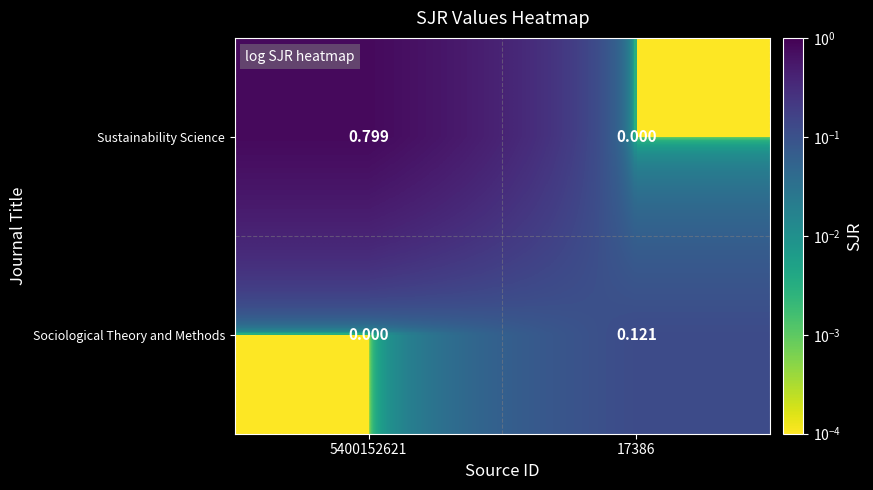

Is the value of Sociological Theory and Methods at 17386 greater than the value of Sustainability Science at 5400152621?

No